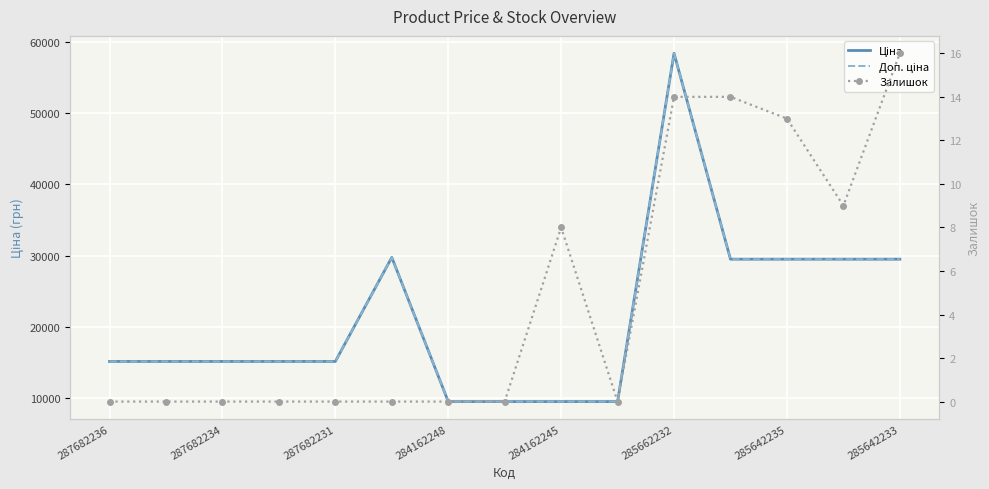

At which category does the chart reach its peak across all series?

285662232